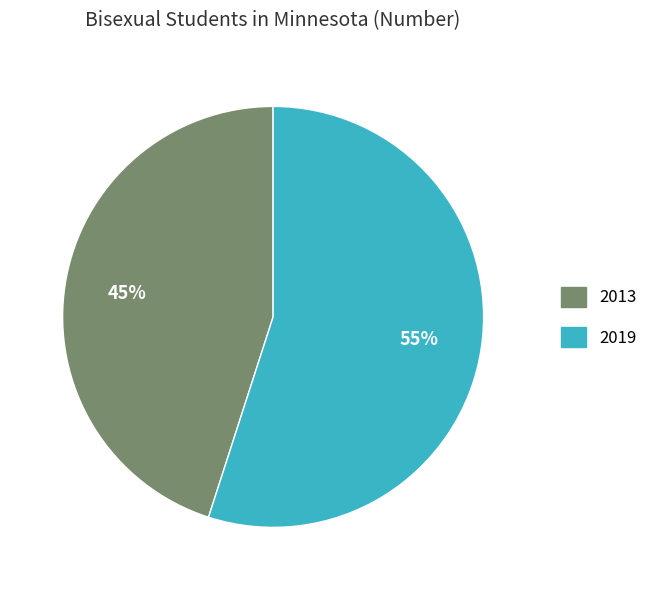

True or false: 2013 accounts for 38% of the total.

False